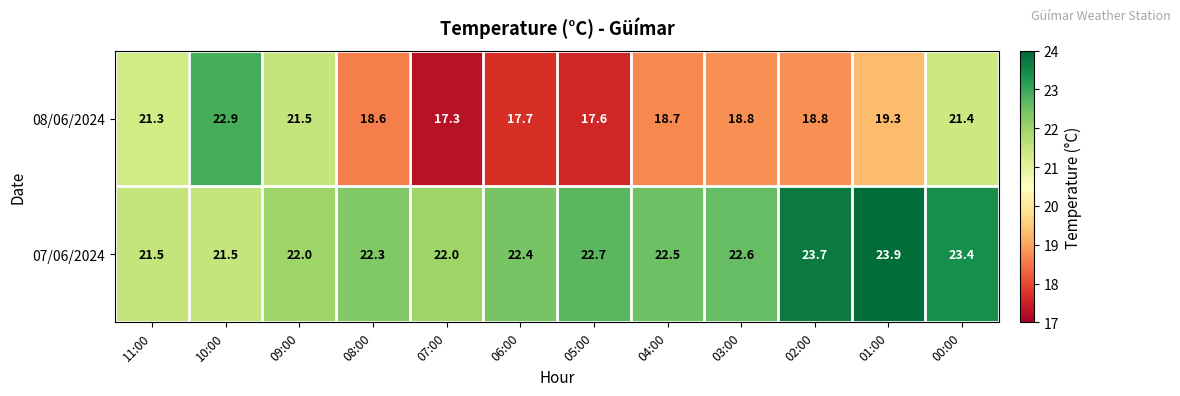

Which label corresponds to the smallest value in the chart?

07:00